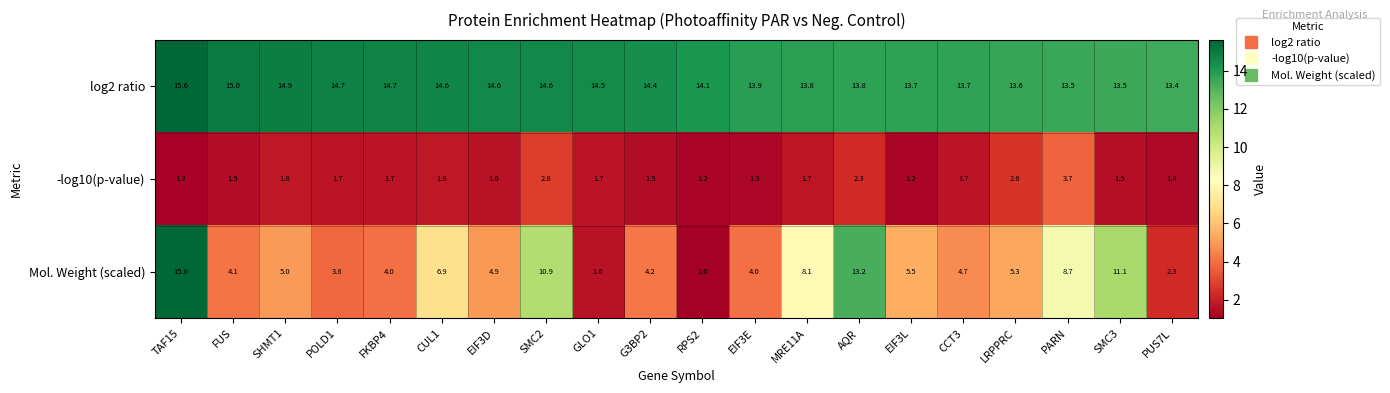

Rank the series at CCT3 from highest to lowest value.

log2 ratio, Mol. Weight (scaled), -log10(p-value)